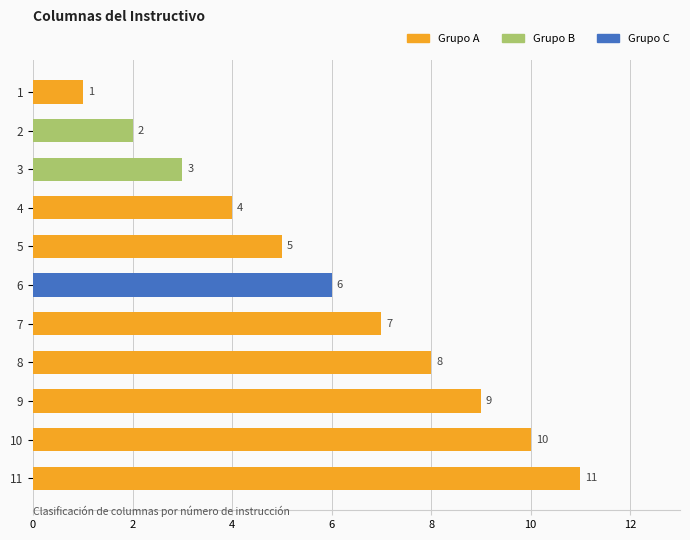

Between 5 and 2, which is larger?

5